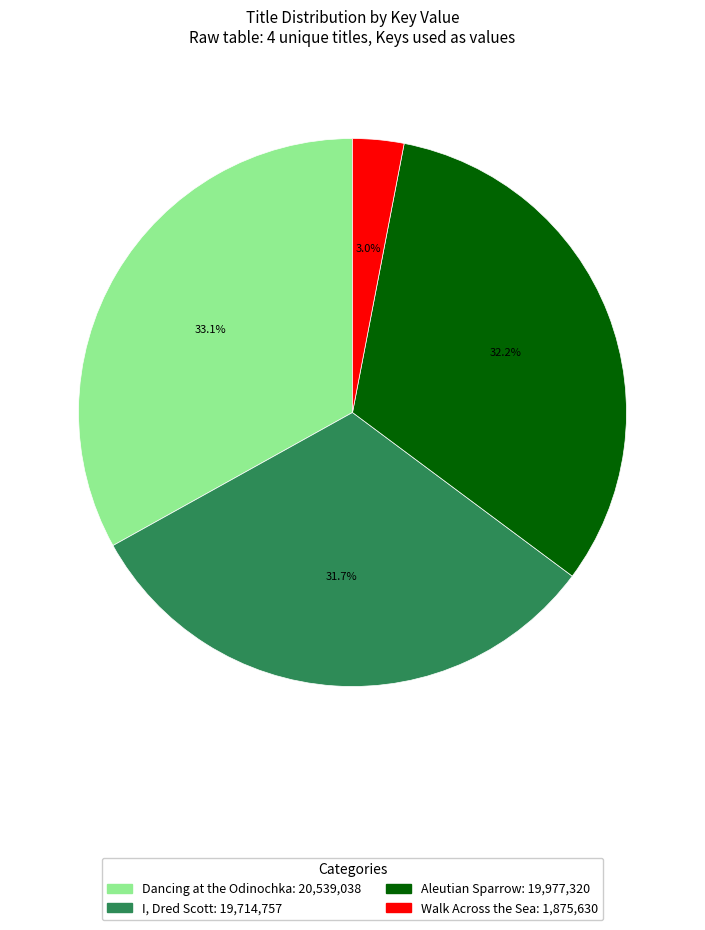

How many slices are in this pie chart?

4